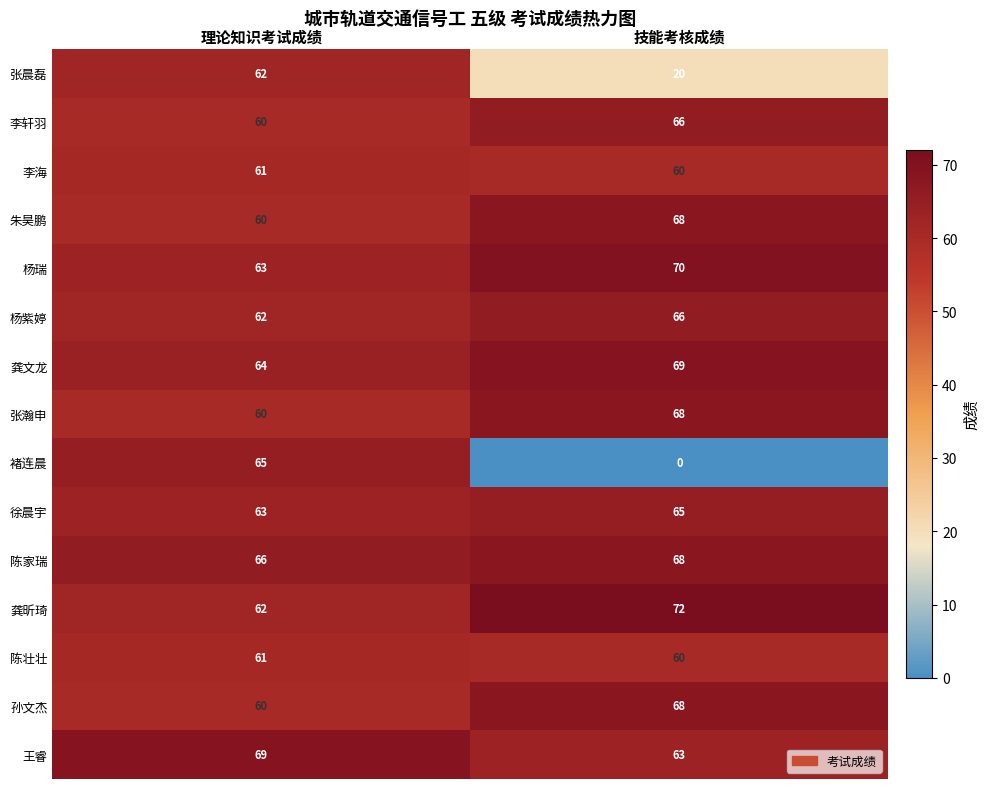

What is the average value of the 李轩羽 series?

63